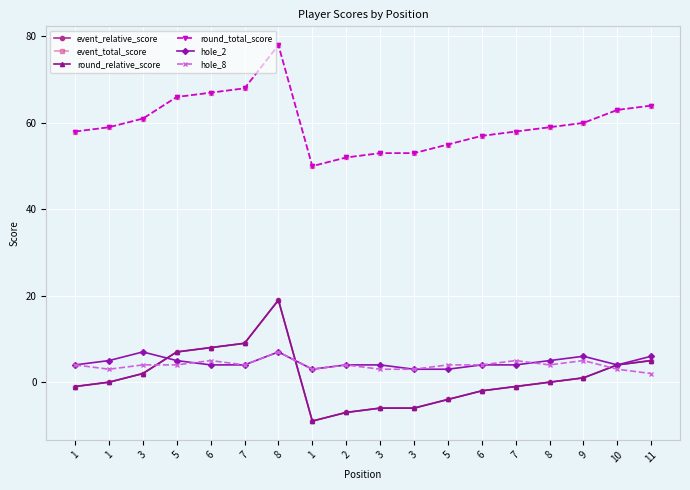

What value does the hole_2 series have at 3?

3